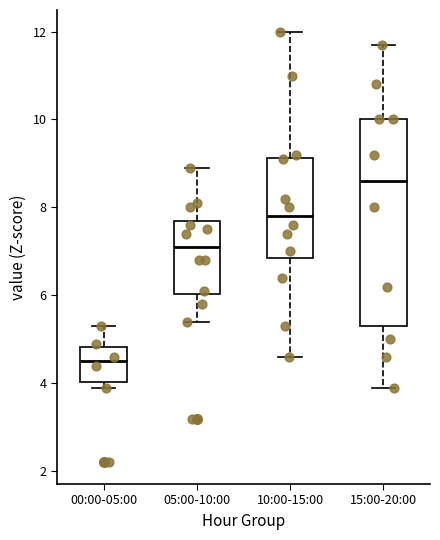

Which box's median line is the lowest?

00:00-05:00